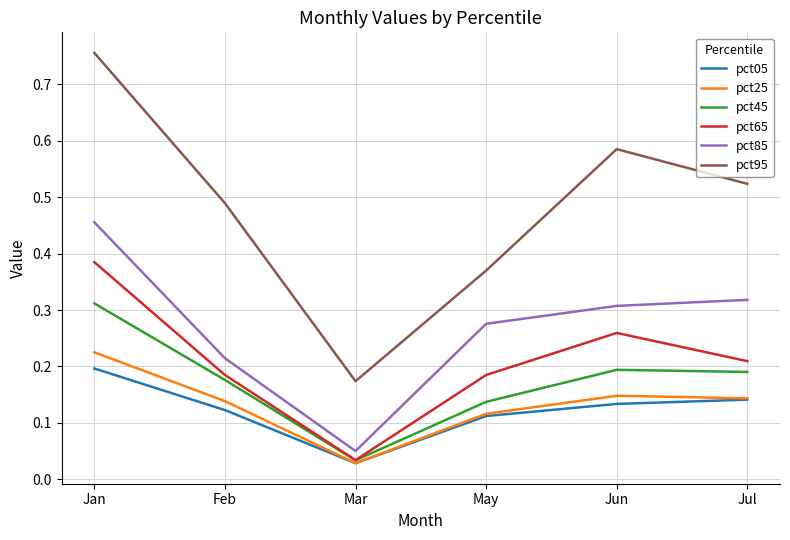

True or false: pct45 has a value of 0.2 at Feb.

True